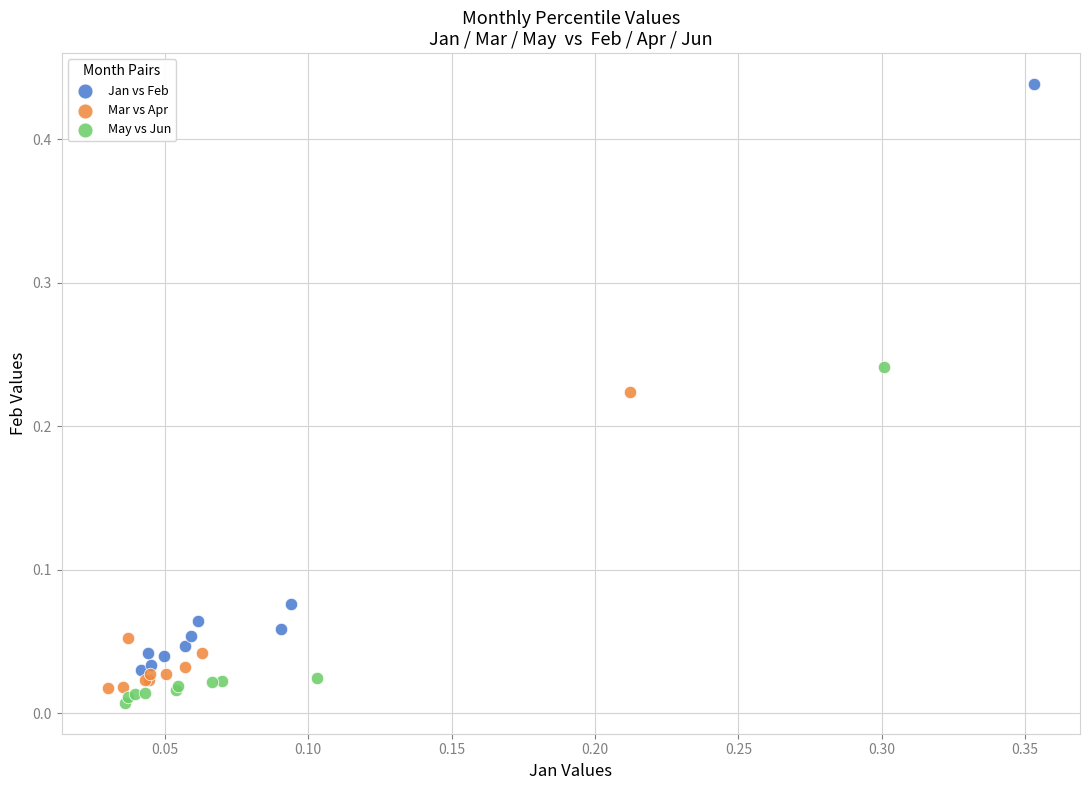

Which series contains the highest Y value?

Jan vs Feb